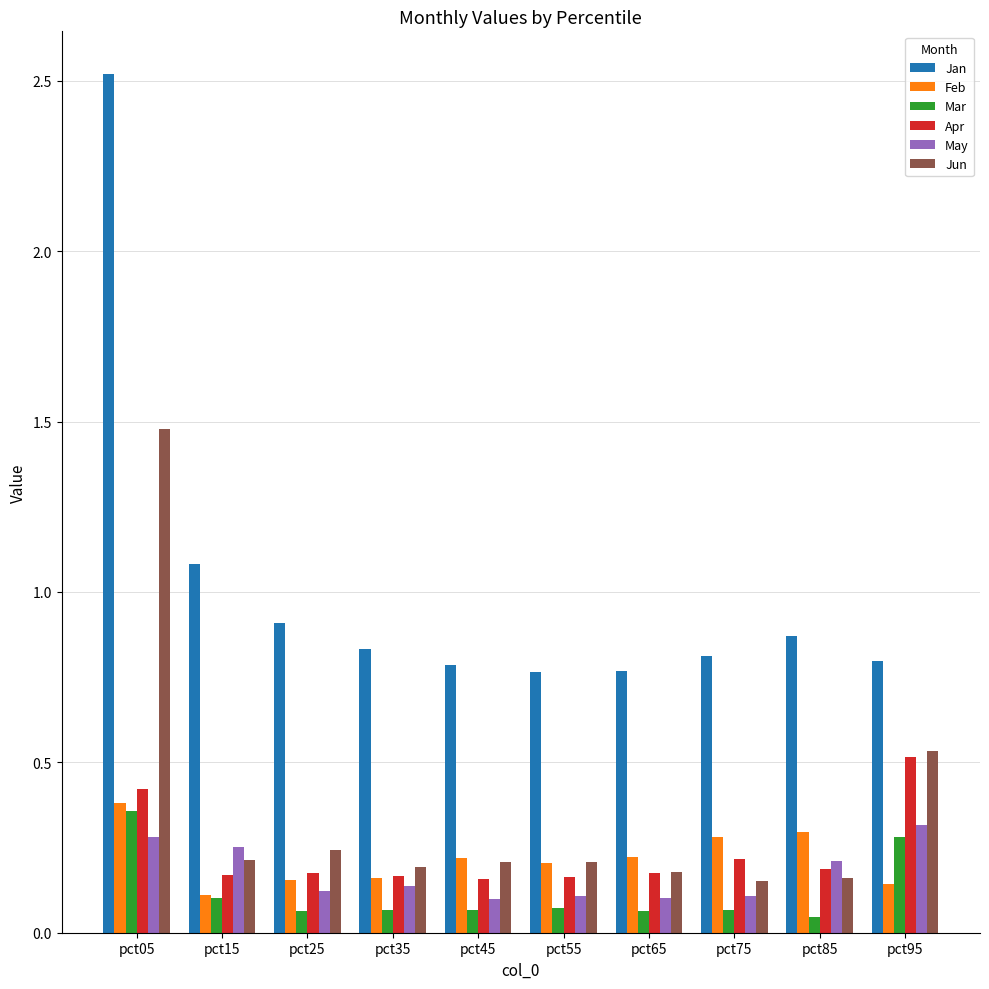

Is the value of Jun at pct45 greater than the value of May at pct35?

Yes